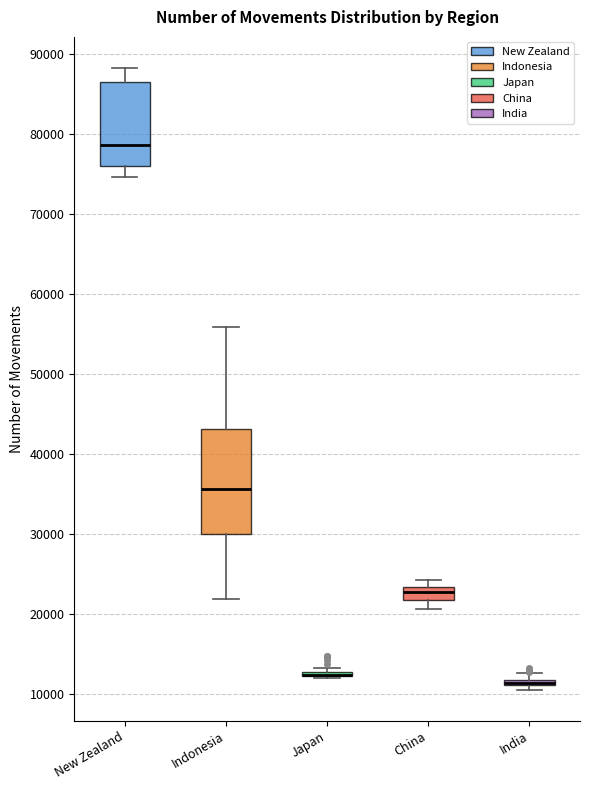

Where does the median line of the box for Indonesia sit on the y-axis? The values are not printed on the chart, so give them approximately, as read against the axis.

36000